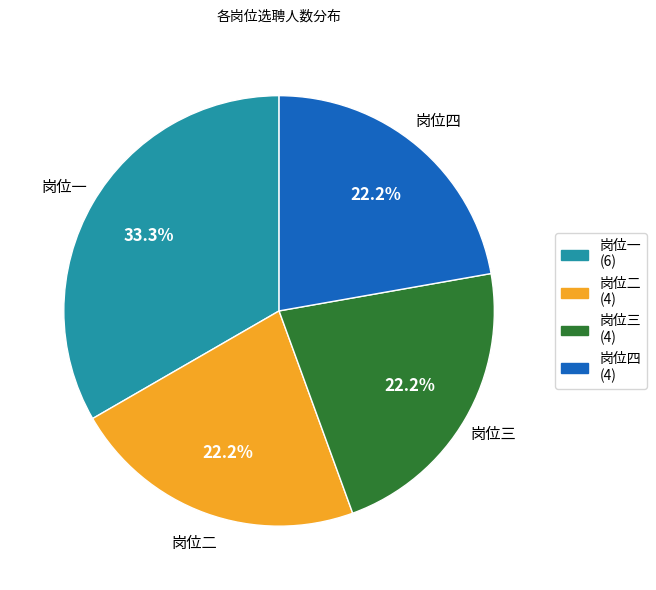

Which slice is the largest?

岗位一